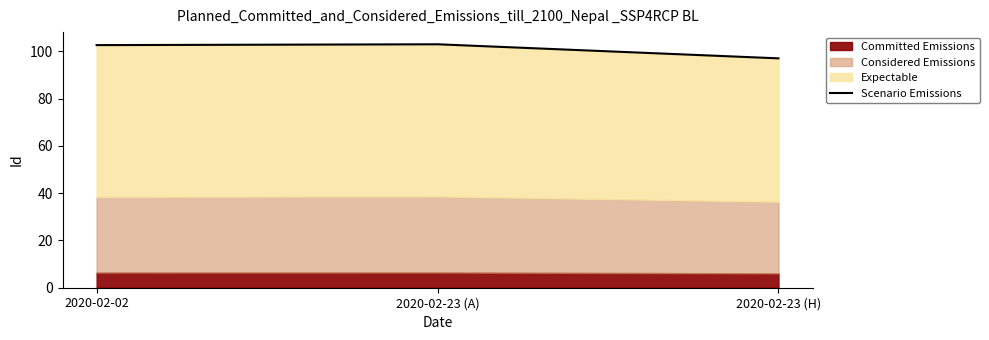

The value at 2020-02-23 (A) is 103.0. True or false?

True